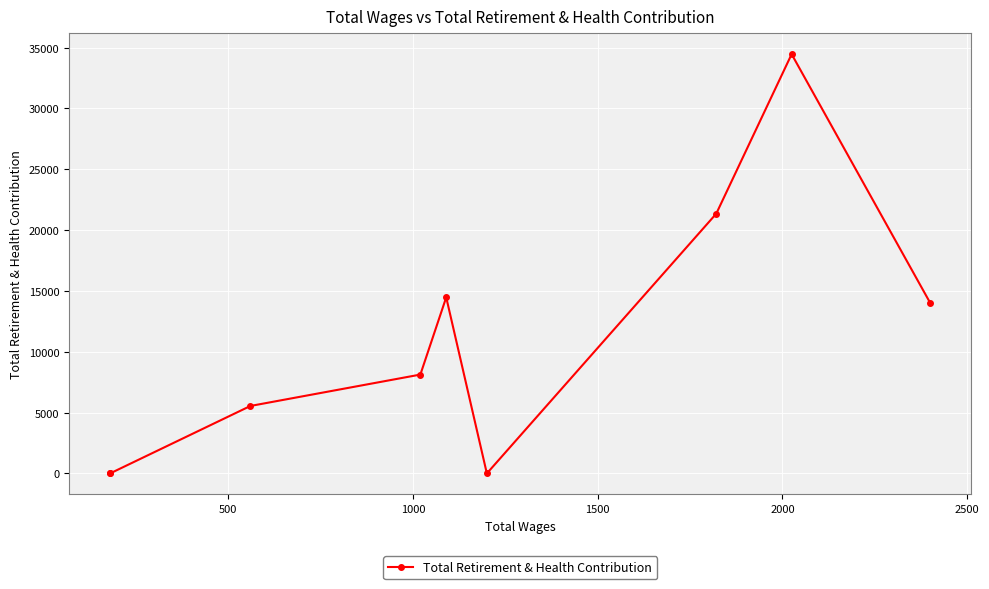

What is the difference between the second highest and minimum values?

21350